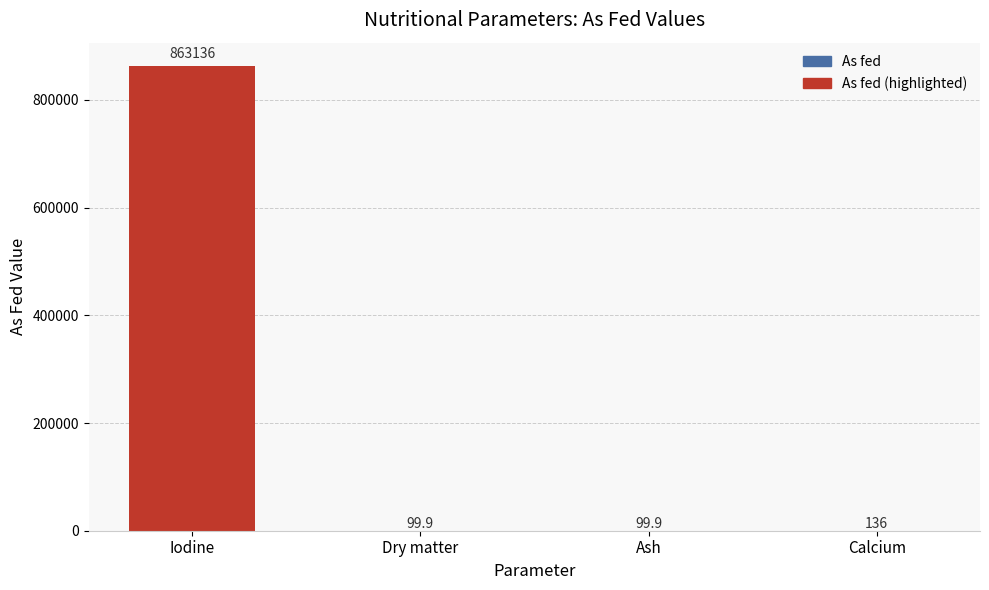

Is it true that the value at Iodine is 863136.0?

True